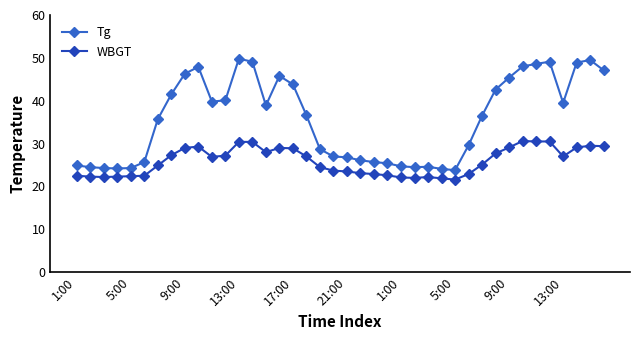

True or false: Tg and WBGT intersect in this chart.

False